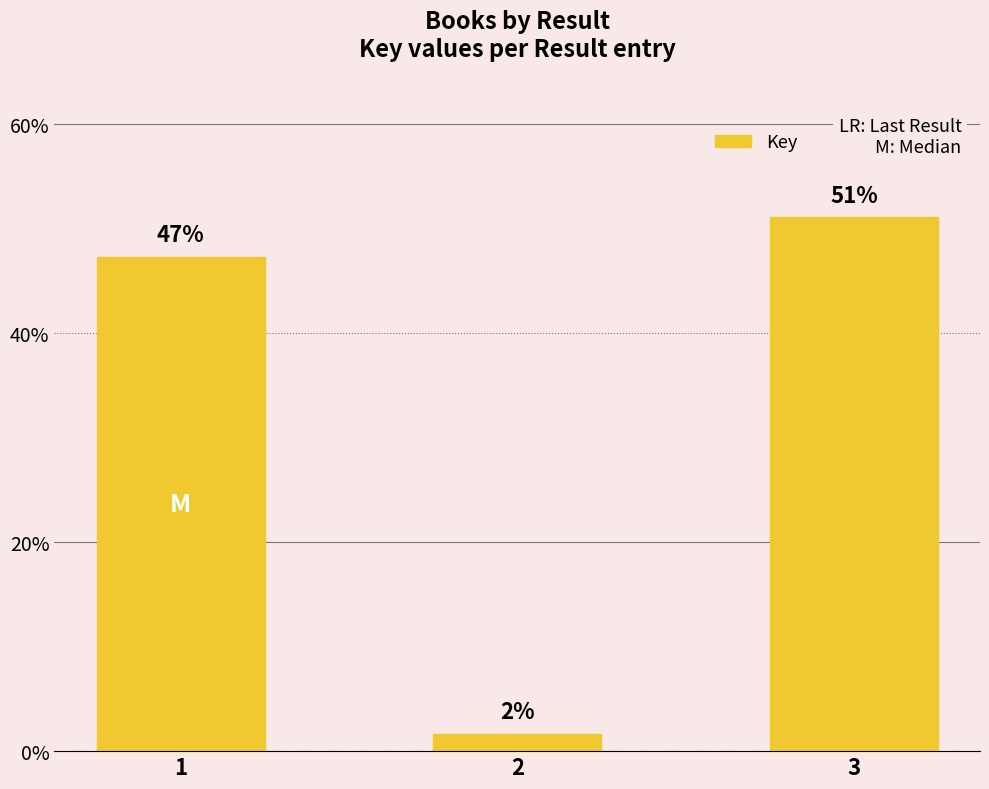

Does the chart contain stacked bars?

No